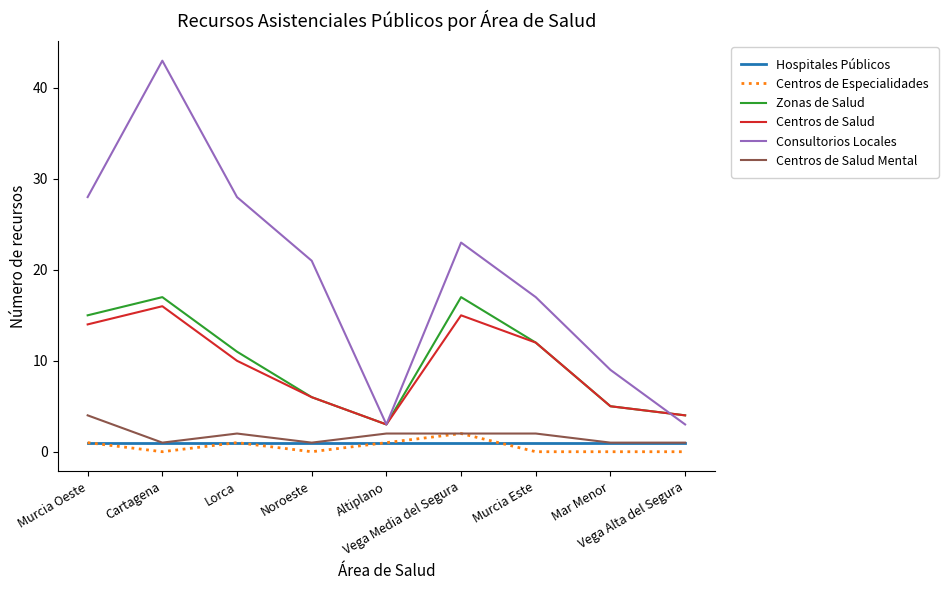

What is the difference between the highest and lowest values at Altiplano?

2